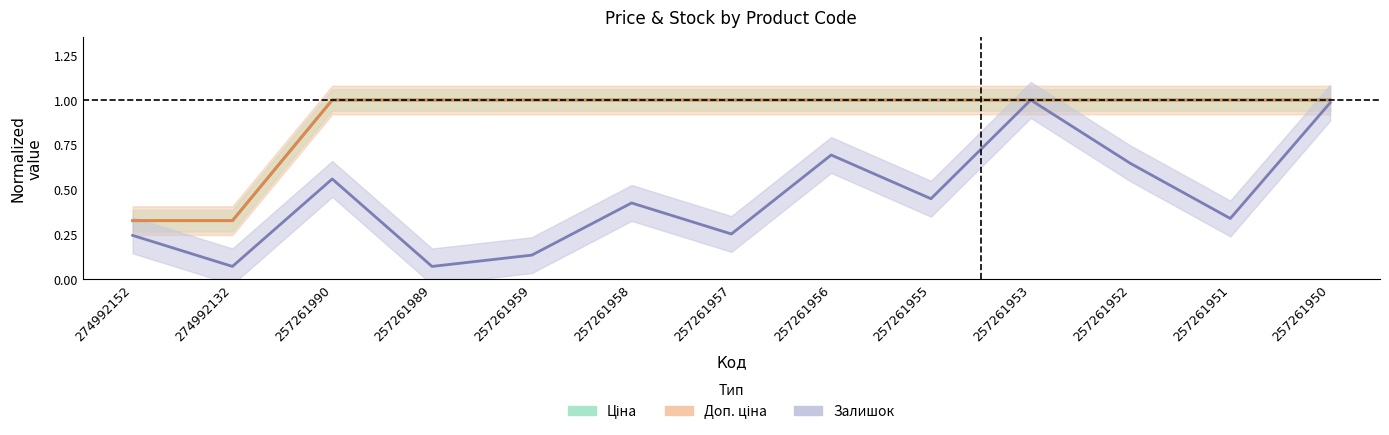

What is the difference between the highest and lowest values at 257261989?

0.9